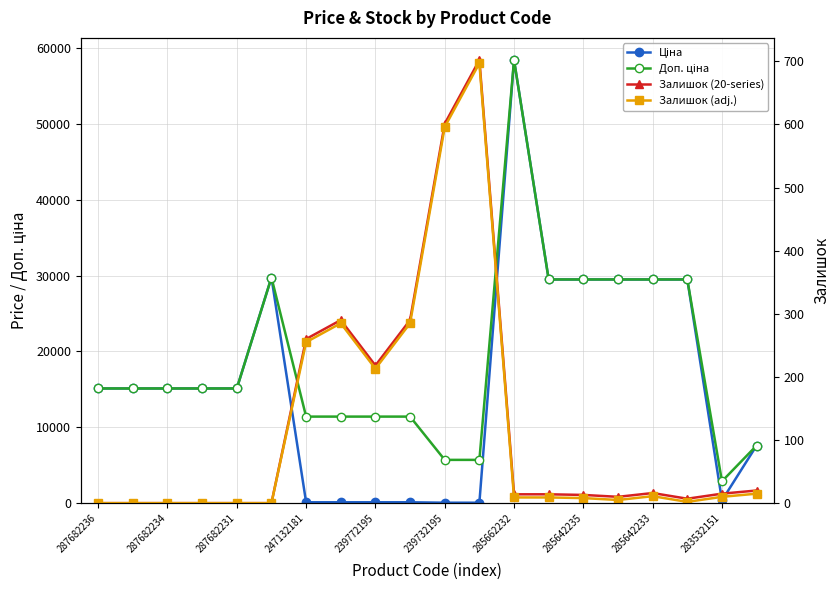

Reading left to right, list all the values displayed in this chart.

Ціна: 15120.0	15120.0	15120.0	15120.0	15120.0	29747.2	114.1	114.1	114.1	114.1	57.0	57.0	58426.5	29491.5	29491.5	29491.5	29491.5	29491.5	359.9	7596.5
Доп. ціна: 15120.0	15120.0	15120.0	15120.0	15120.0	29747.2	11410.0	11410.0	11410.0	11410.0	5705.0	5705.0	58426.5	29491.5	29491.5	29491.5	29491.5	29491.5	2878.8	7596.5
Залишок (20-series): 0.0	0.0	0.0	0.0	0.0	0.0	260.0	290.0	218.0	290.0	601.0	702.0	14.0	14.0	13.0	10.0	16.0	7.0	15.0	20.0
Залишок (adj.): 0.0	0.0	0.0	0.0	0.0	0.0	255.0	285.0	213.0	285.0	596.0	697.0	9.0	9.0	8.0	5.0	11.0	2.0	10.0	15.0